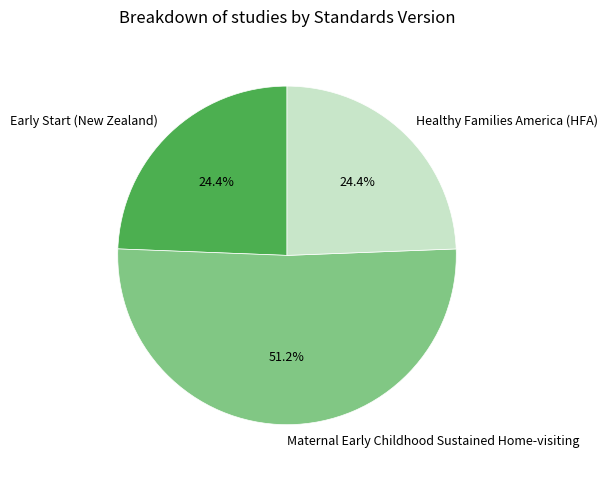

Approximately how many times larger is the value at Early Start (New Zealand) compared to Healthy Families America (HFA)?

1.0